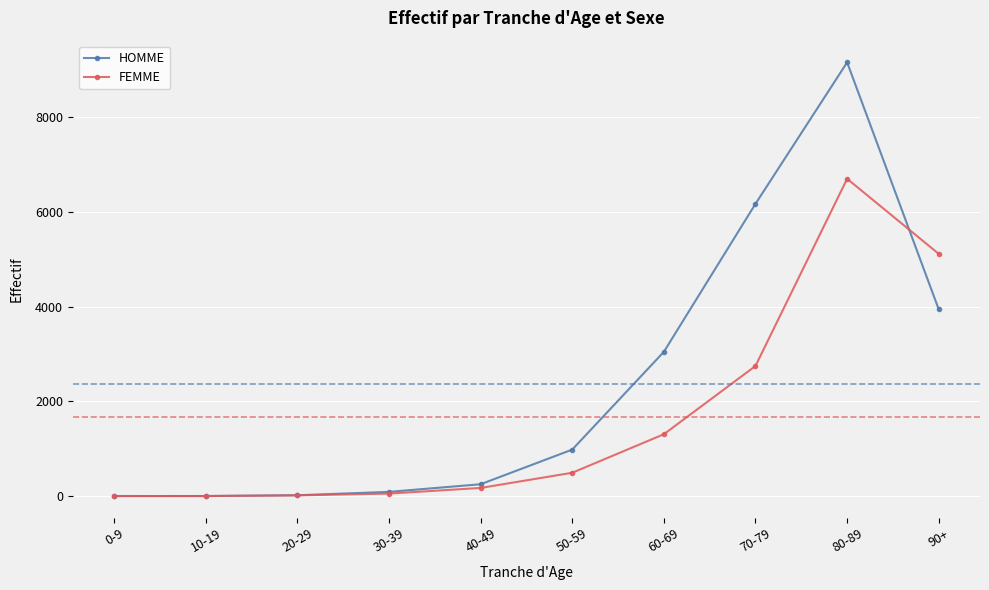

What is the sum of all FEMME values?

16596